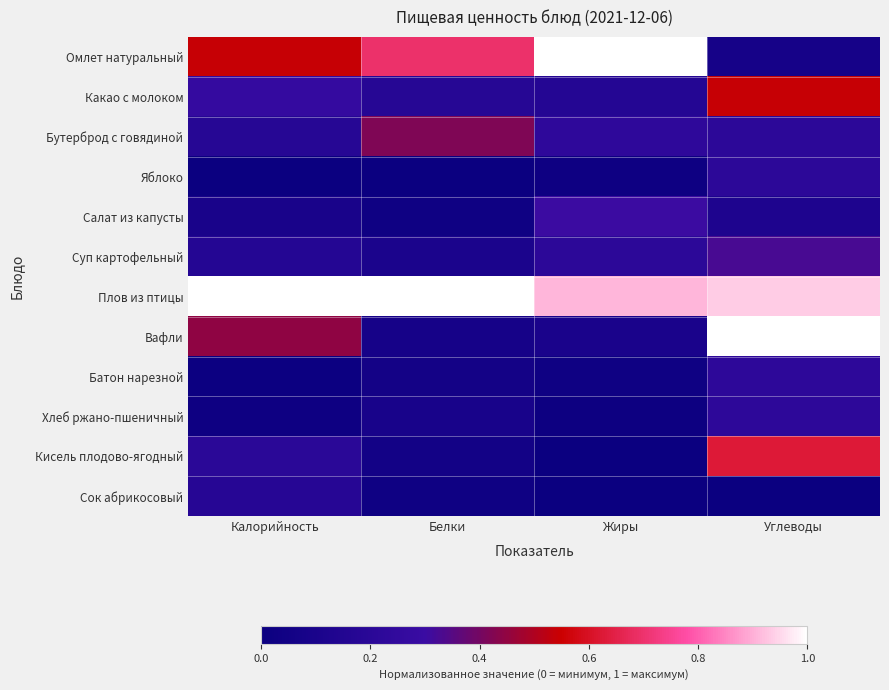

At how many categories does at least one series exceed 0?

4